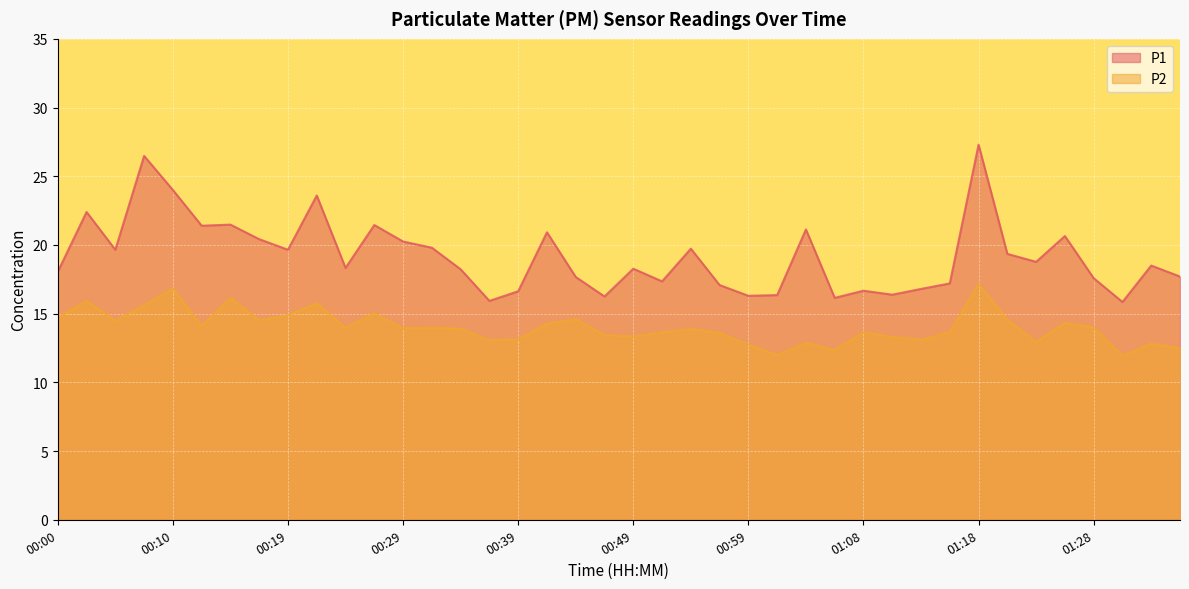

Reading right to left, what are all the values shown in this chart?

P1: 01:36=17.7	01:33=18.5	01:31=15.8	01:28=17.6	01:26=20.6	01:23=18.8	01:21=19.4	01:18=27.3	01:16=17.2	01:13=16.8	01:11=16.4	01:08=16.7	01:06=16.1	01:03=21.1	01:01=16.4	00:59=16.3	00:56=17.1	00:54=19.7	00:51=17.4	00:49=18.3	00:46=16.2	00:44=17.7	00:41=20.9	00:39=16.6	00:37=15.9	00:34=18.2	00:32=19.8	00:29=20.2	00:27=21.4	00:24=18.3	00:22=23.6	00:19=19.6	00:17=20.4	00:15=21.5	00:12=21.4	00:10=24.0	00:07=26.5	00:04=19.6	00:02=22.4	00:00=18.1
P2: 01:36=12.5	01:33=12.8	01:31=11.9	01:28=14.0	01:26=14.3	01:23=12.9	01:21=14.6	01:18=17.1	01:16=13.7	01:13=13.1	01:11=13.3	01:08=13.7	01:06=12.3	01:03=12.9	01:01=12.0	00:59=12.8	00:56=13.6	00:54=13.9	00:51=13.7	00:49=13.3	00:46=13.4	00:44=14.6	00:41=14.3	00:39=13.1	00:37=13.1	00:34=13.9	00:32=14.0	00:29=13.9	00:27=15.0	00:24=14.0	00:22=15.8	00:19=14.9	00:17=14.5	00:15=16.1	00:12=14.1	00:10=16.8	00:07=15.6	00:04=14.5	00:02=15.9	00:00=14.7